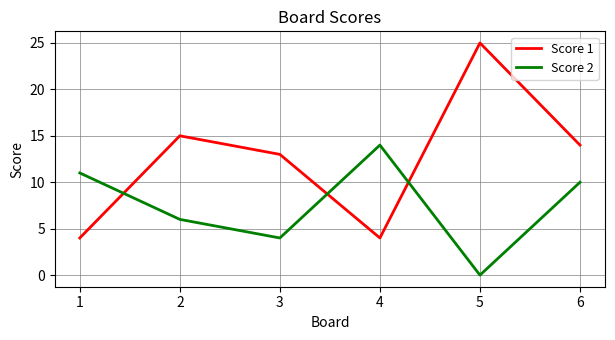

Between 4 and 6, which series saw the biggest shift?

Score 1